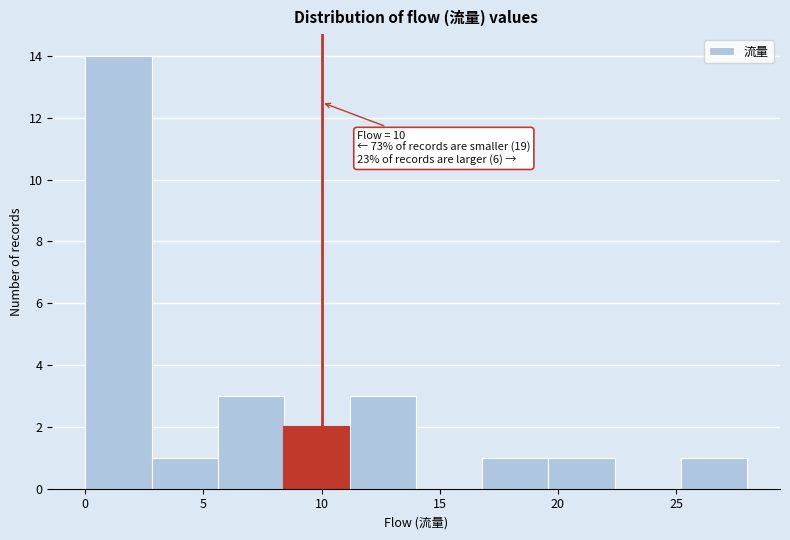

Over which range of the x-axis is the bar tallest?

0.0 to 2.8